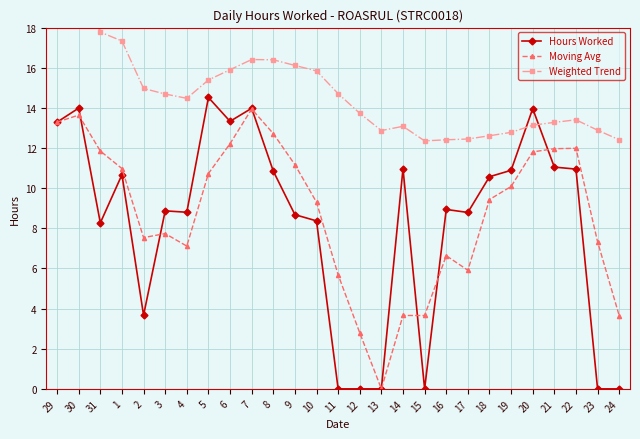

True or false: Hours Worked has a value of 15.9 at 19.

False